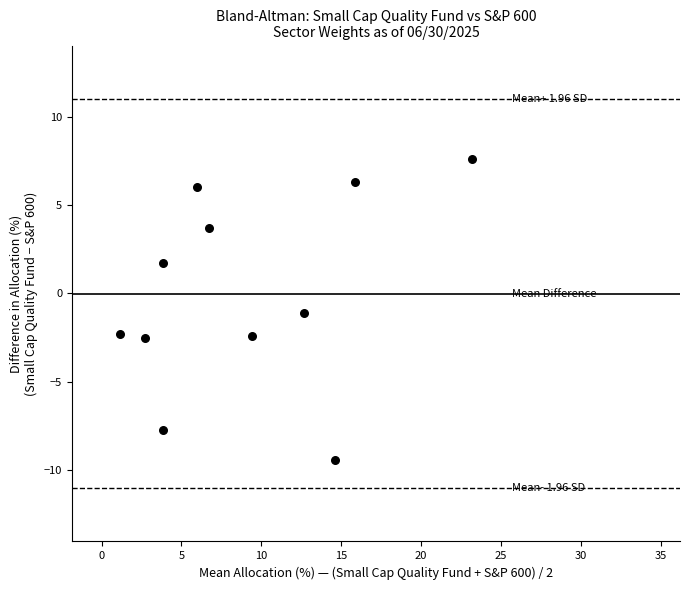

What is the range of X values (max minus min)?

22.1